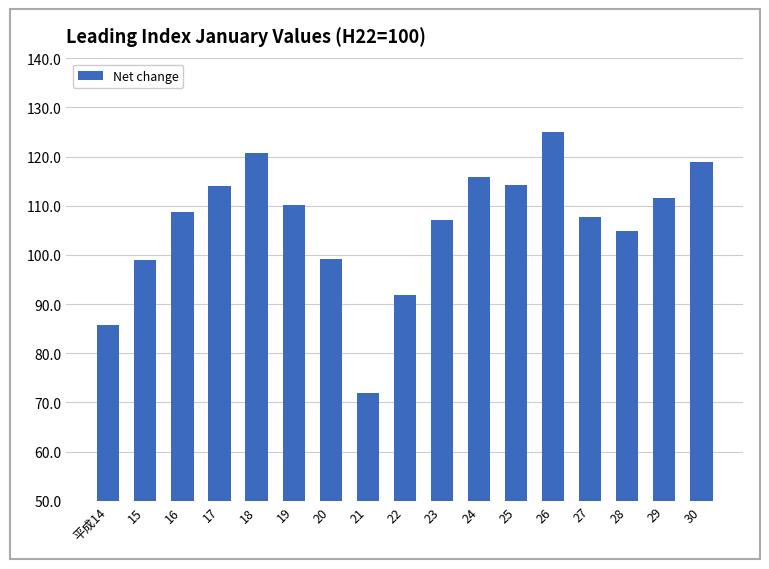

Approximately how many times larger is the value at 19 compared to 16?

1.0